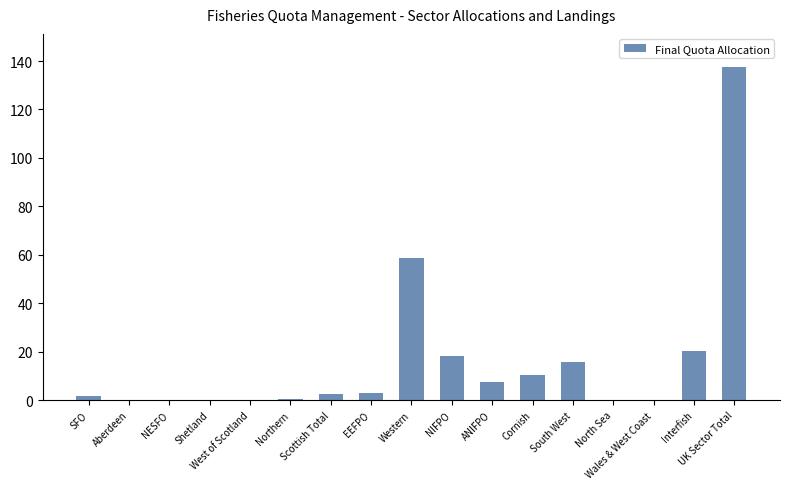

Count the number of data series in this chart.

1